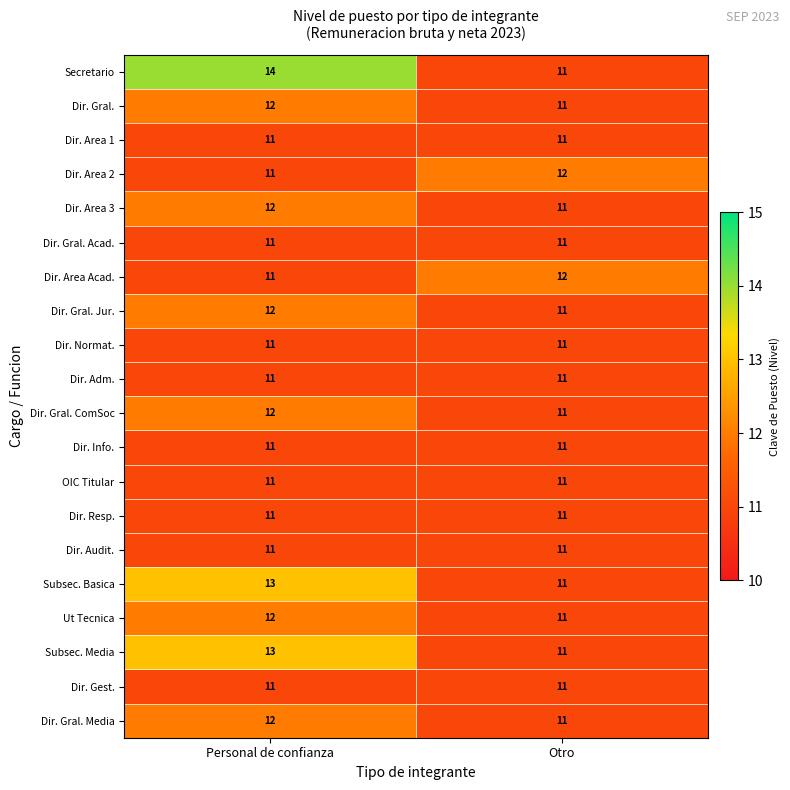

Is it true that Dir. Gral. Acad. equals 11 at Personal de confianza?

True